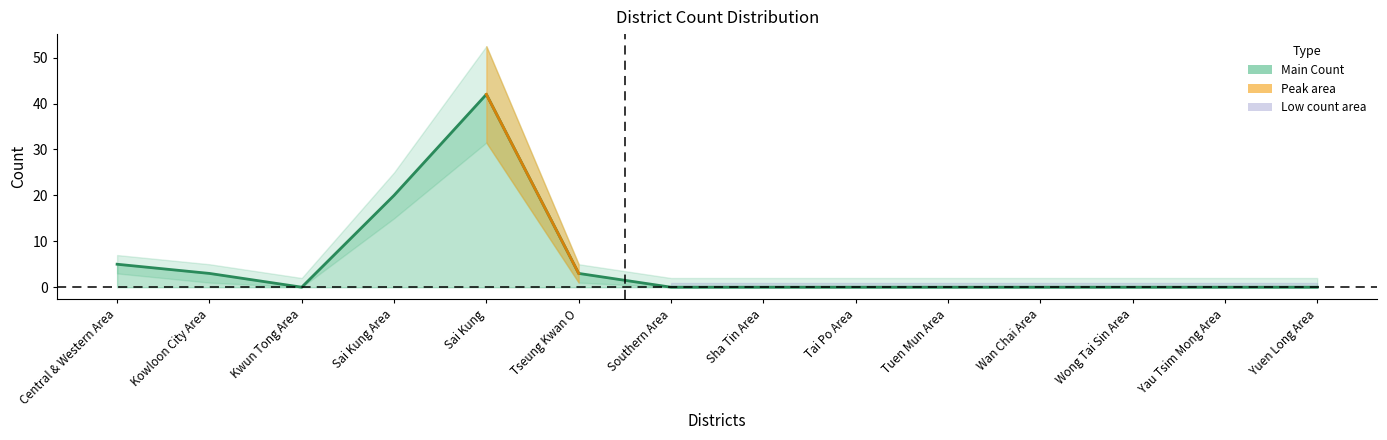

What is the difference between the second highest and second lowest values?

20